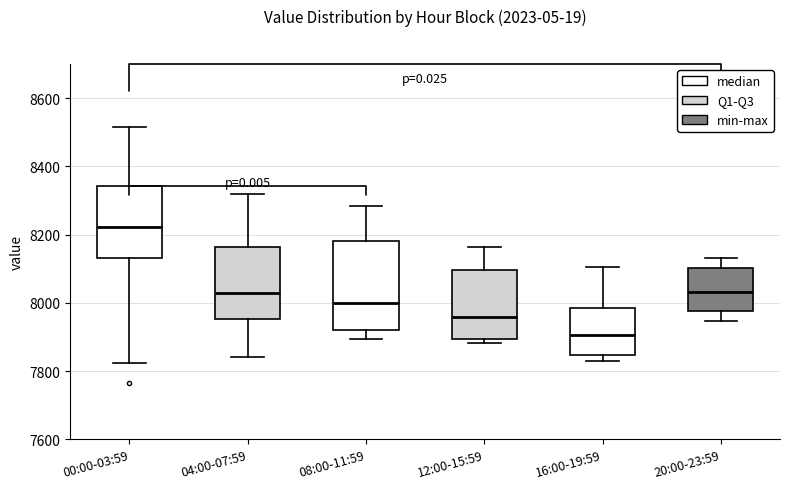

Reading left to right, read every box against the y-axis: the position of its median line, the range the box covers, and the ends of its whiskers. The values are not printed on the chart, so give them approximately, as read against the axis.

00:00-03:59: median 8220, box 8140 to 8340, whiskers 7820 to 8520
04:00-07:59: median 8040, box 7960 to 8160, whiskers 7840 to 8320
08:00-11:59: median 8000, box 7920 to 8180, whiskers 7900 to 8280
12:00-15:59: median 7960, box 7900 to 8100, whiskers 7880 to 8160
16:00-19:59: median 7900, box 7840 to 7980, whiskers 7840 (just below the box's lower edge) to 8100
20:00-23:59: median 8040, box 7980 to 8100, whiskers 7940 to 8140